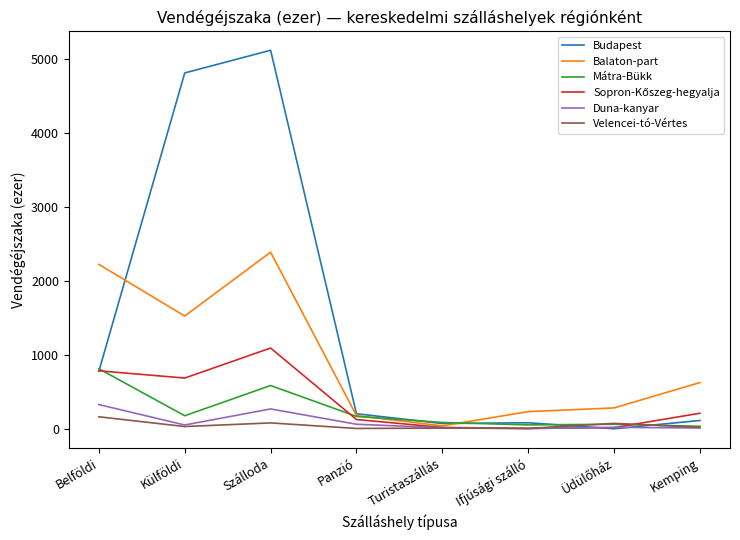

At which category is the sum across all series the highest?

Szálloda